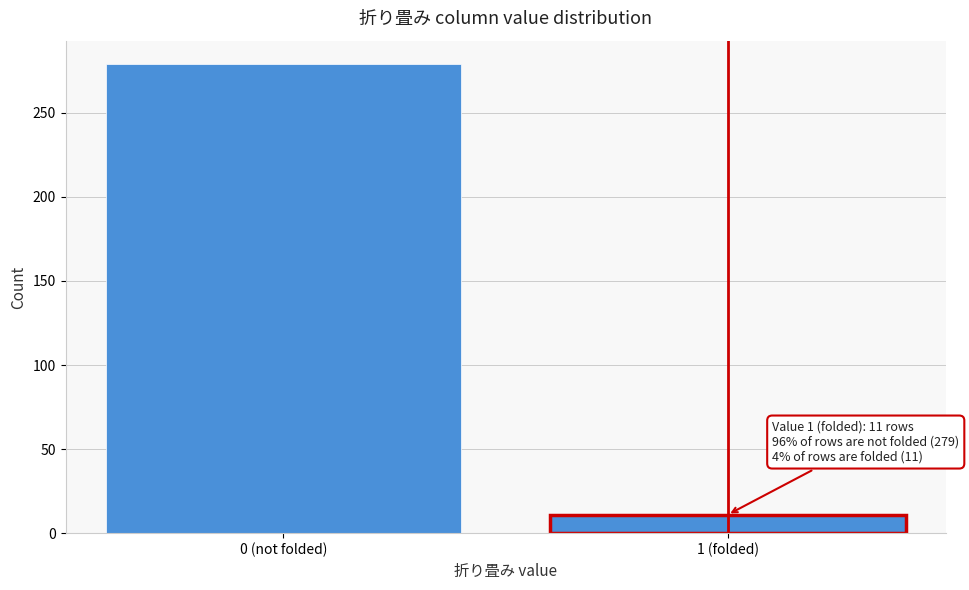

Reading left to right, extract all data points from this chart.

279	11